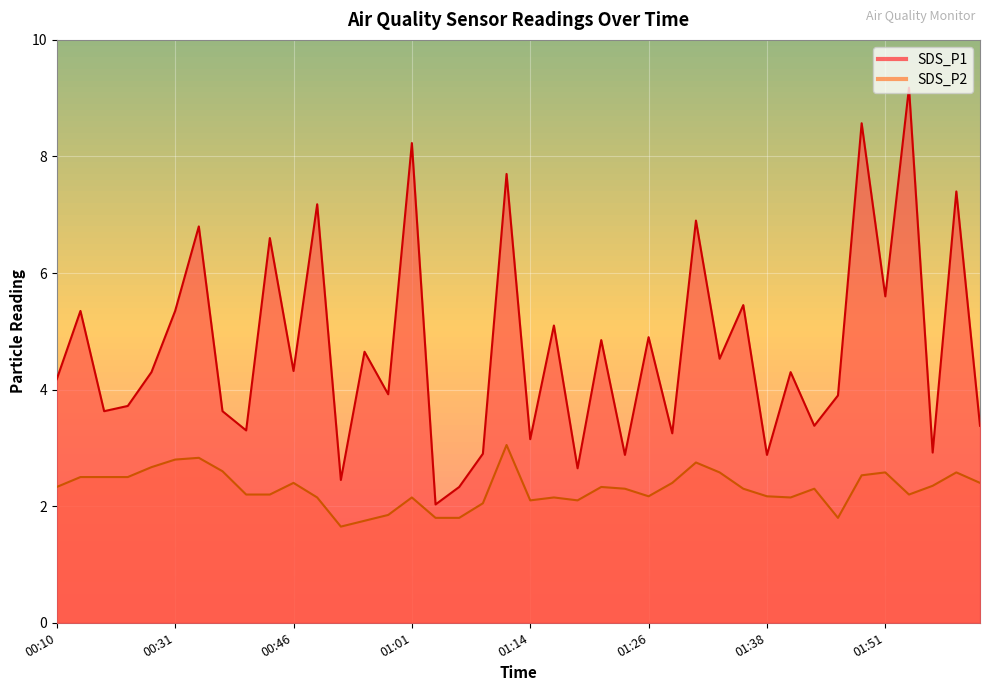

What is the label of the 9th point from the right?

01:40